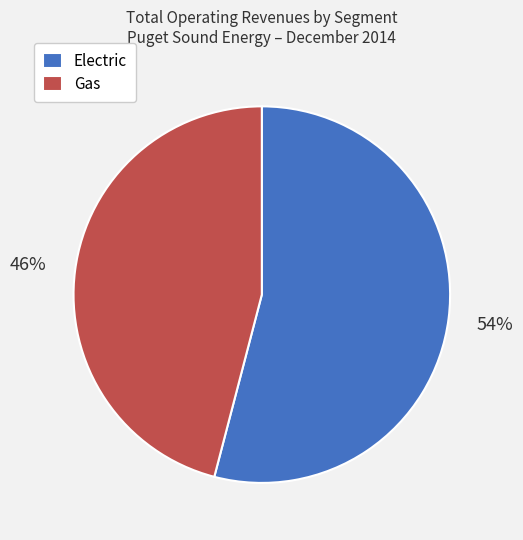

What is the largest slice in the pie chart?

Electric